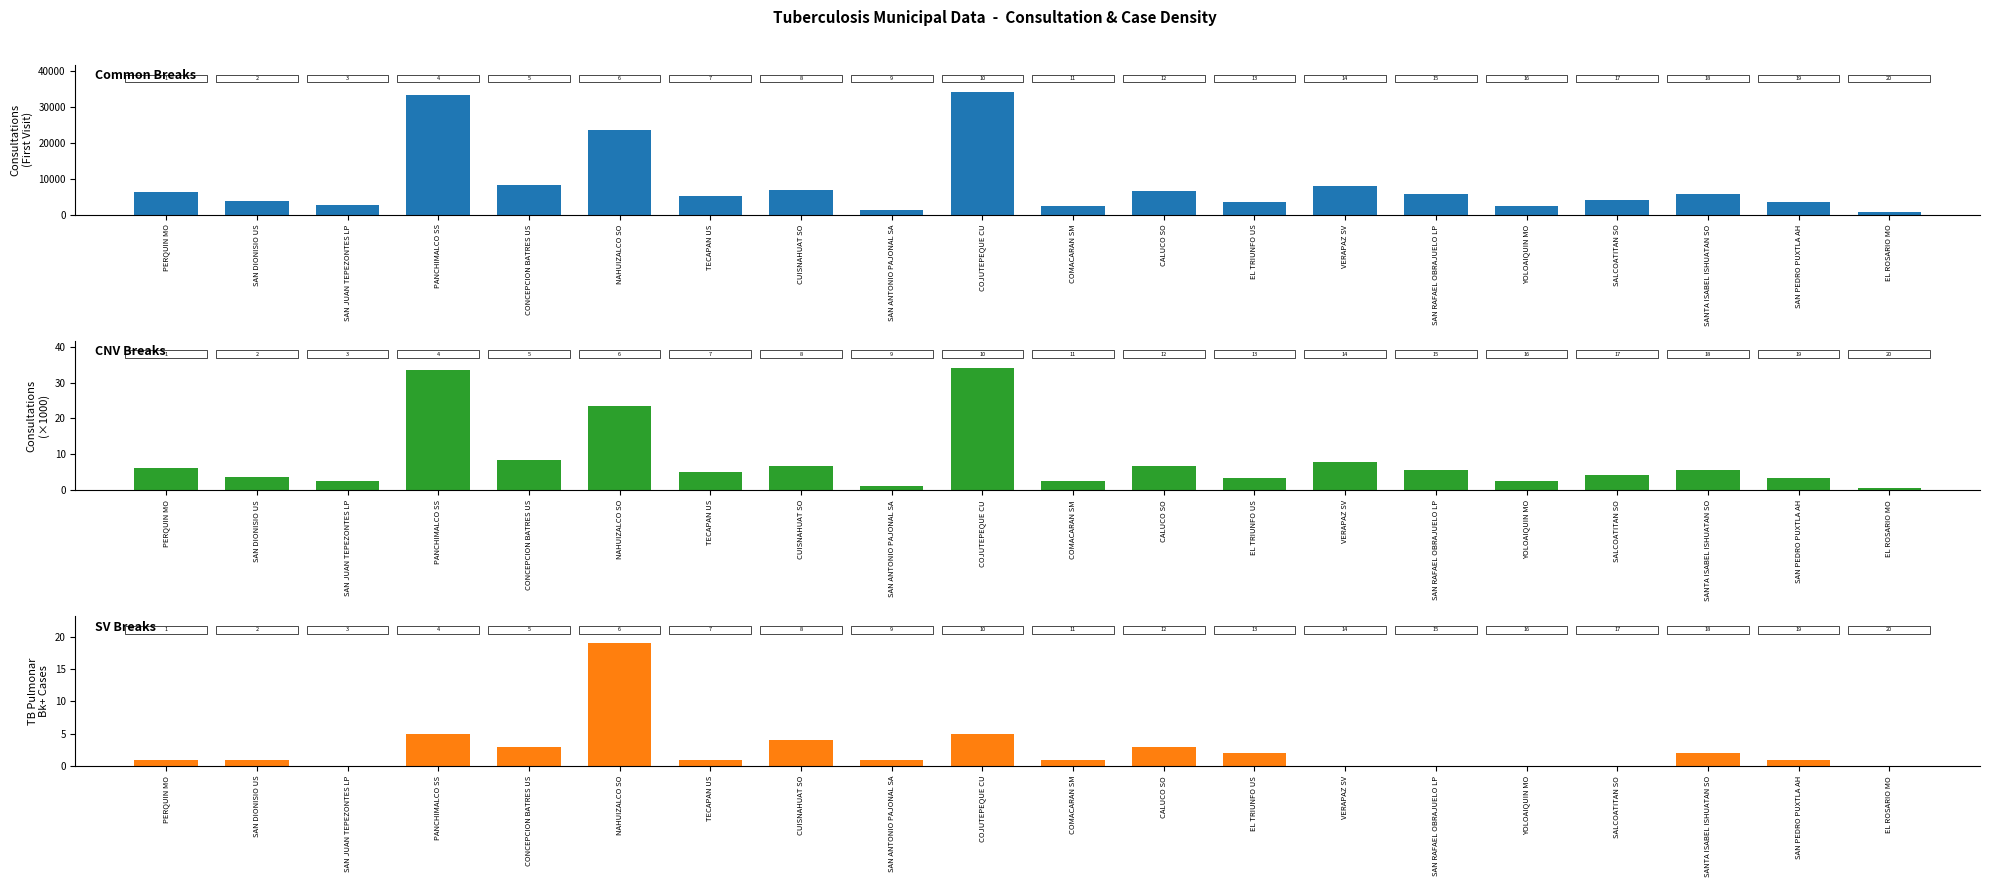

What is the label of the 2nd bar from the right?

SAN PEDRO PUXTLA AH